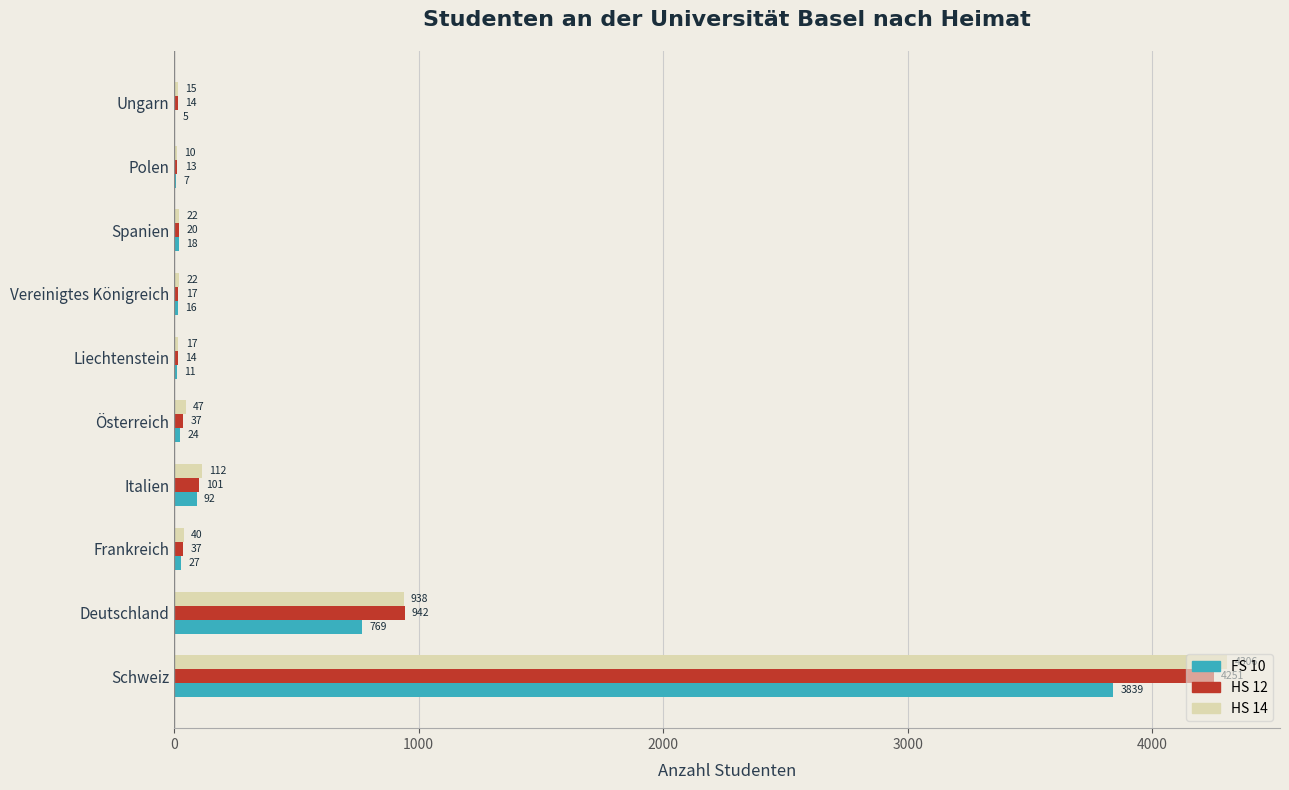

How many data points does each series have?

10